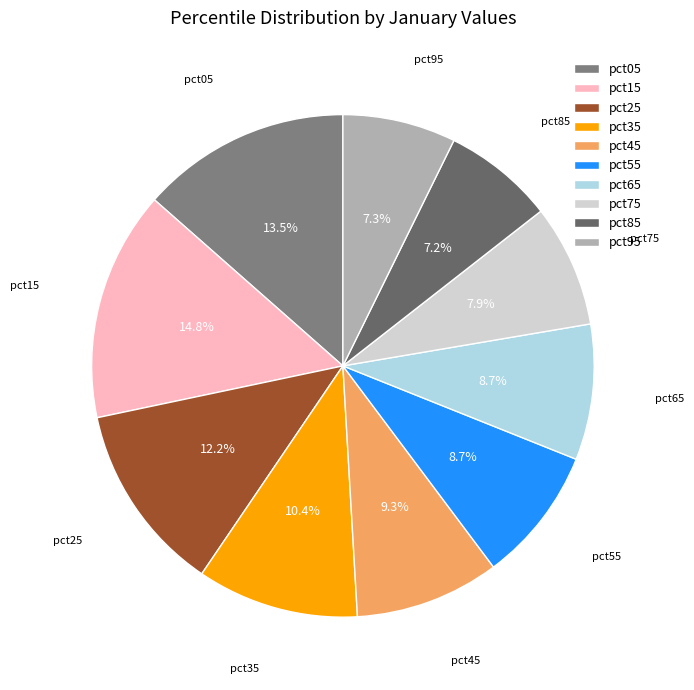

The pct65 slice represents 9% of the pie. True or false?

True